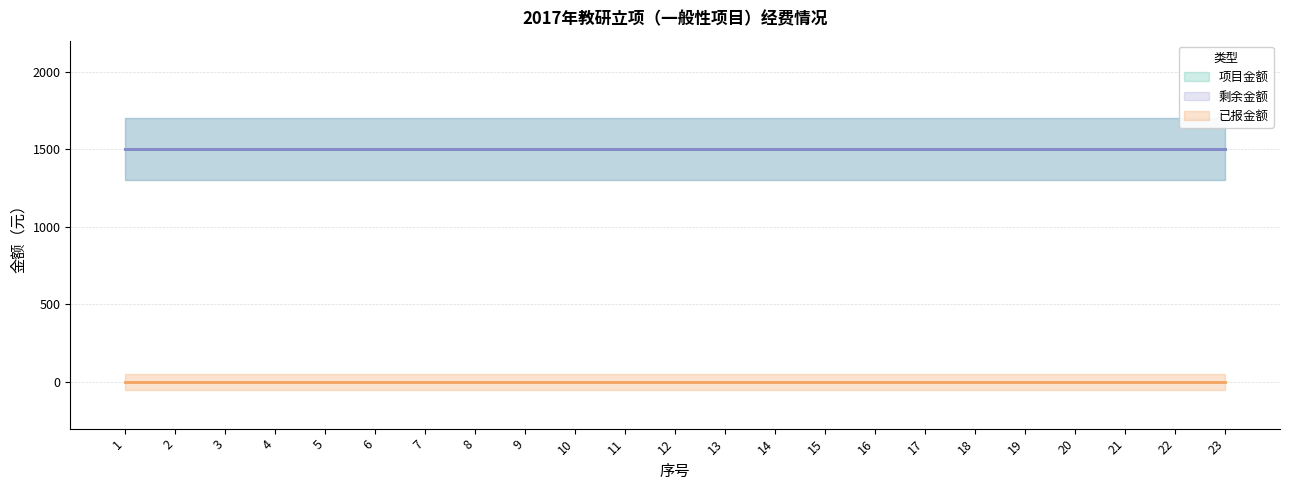

The 剩余金额 series shows 2067 at 21. True or false?

False